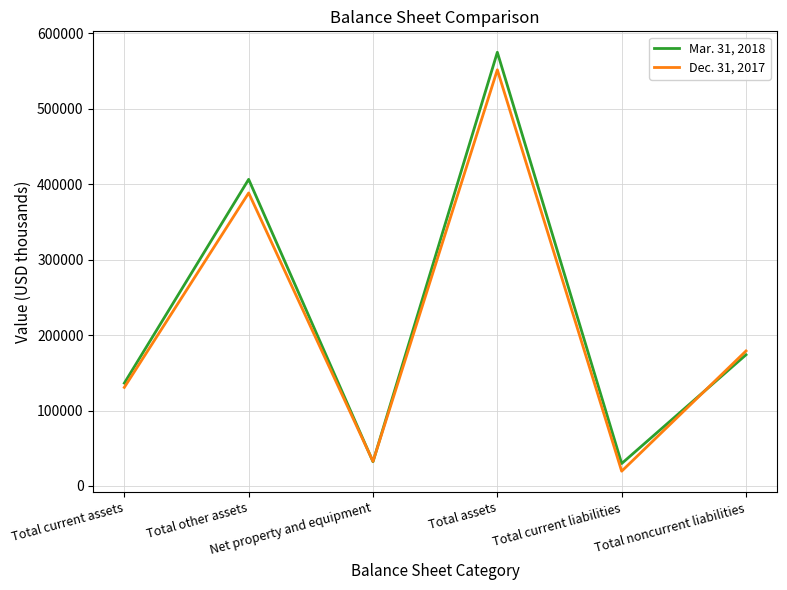

Read the Mar. 31, 2018 value at Total noncurrent liabilities.

173900